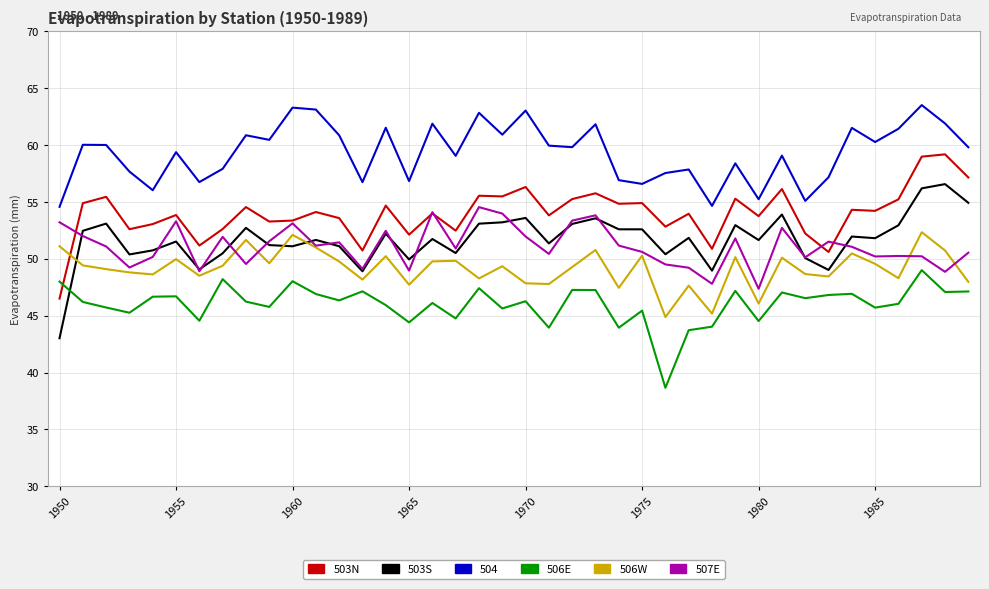

Which series has the largest total across all categories?

504